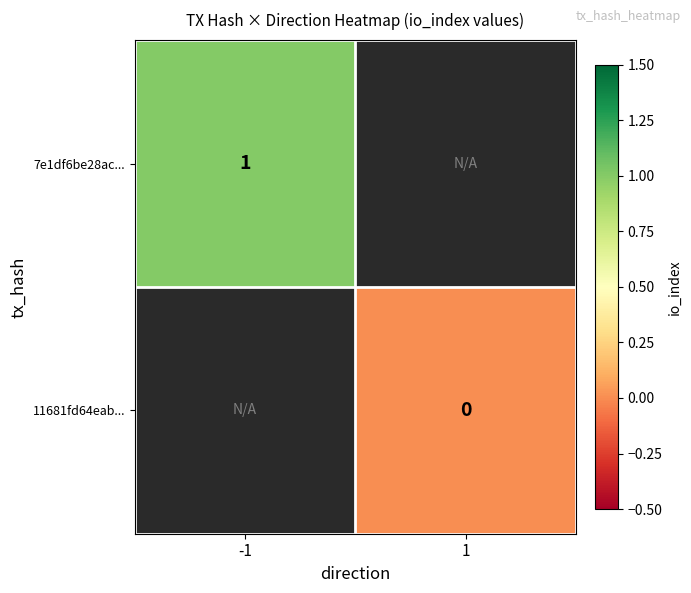

Is the value of 11681fd64eab... at 1 greater than the value of 7e1df6be28ac... at -1?

No